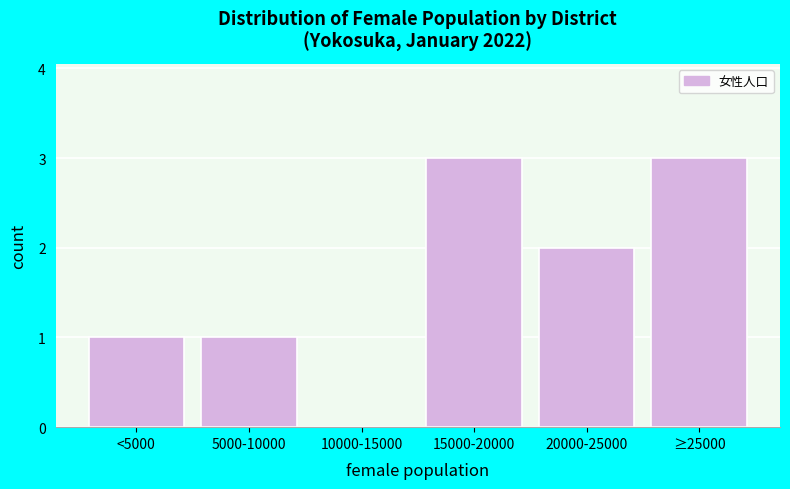

Reading left to right, what are all the values shown in this chart?

<5000=1	5000-10000=1	10000-15000=0	15000-20000=3	20000-25000=2	≥25000=3